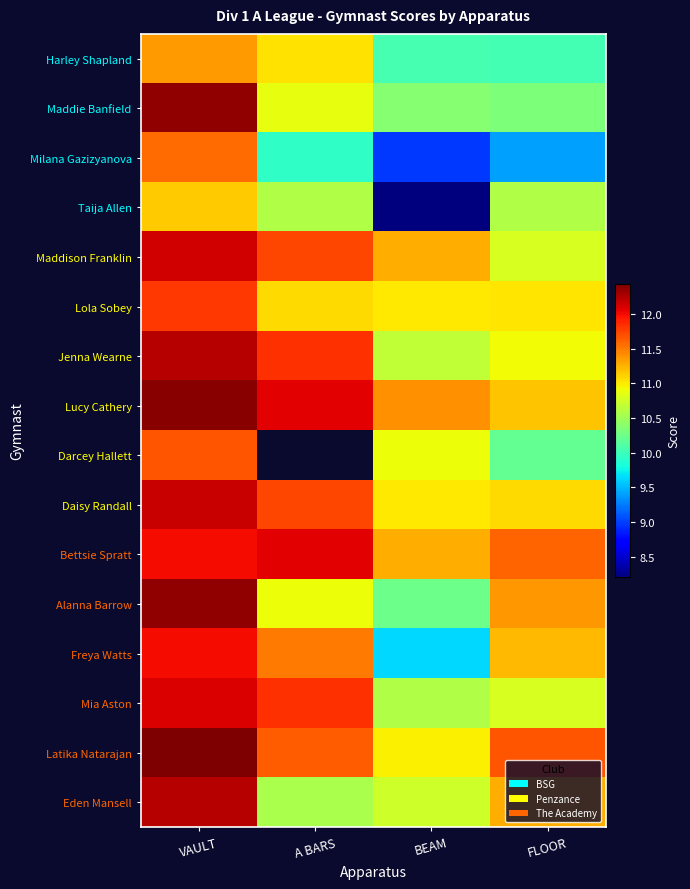

Between BEAM and VAULT, which is larger?

VAULT